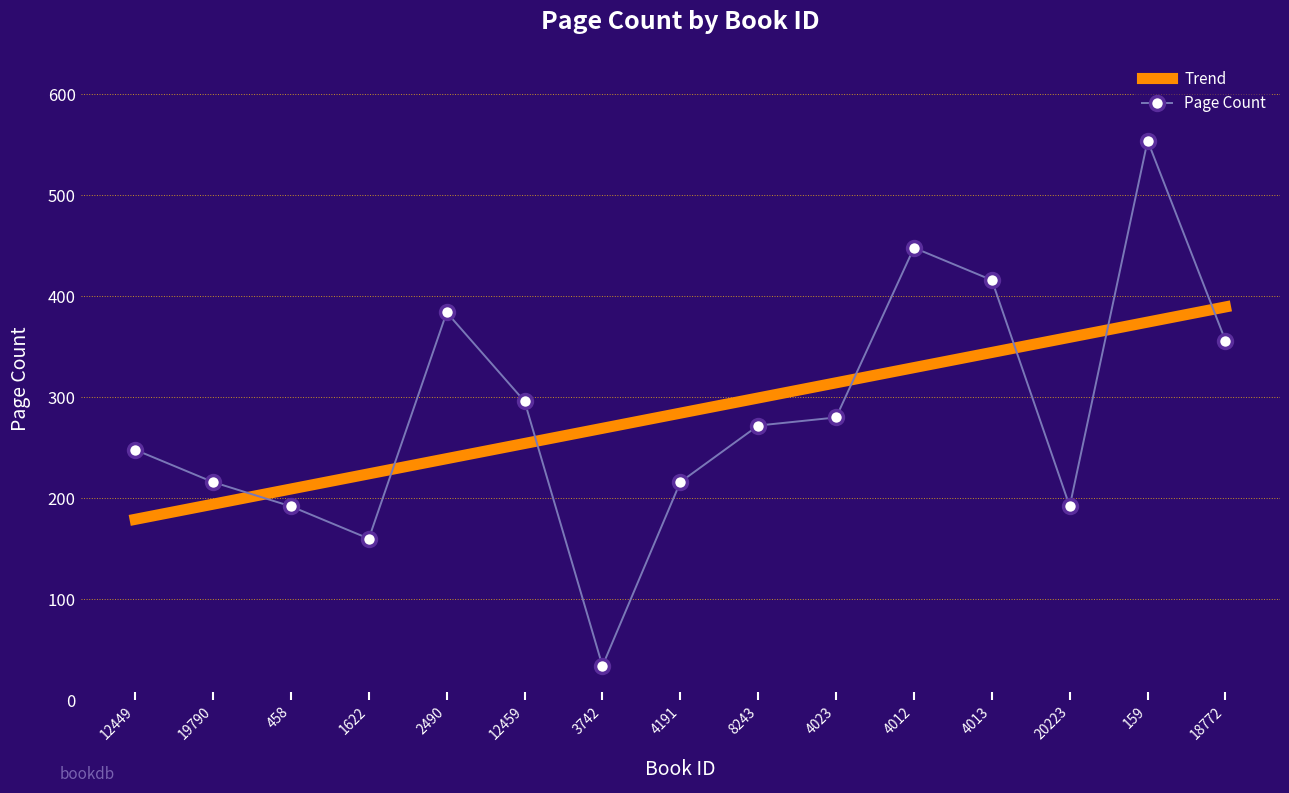

Is it true that Trend equals 329.3 at 4012?

True